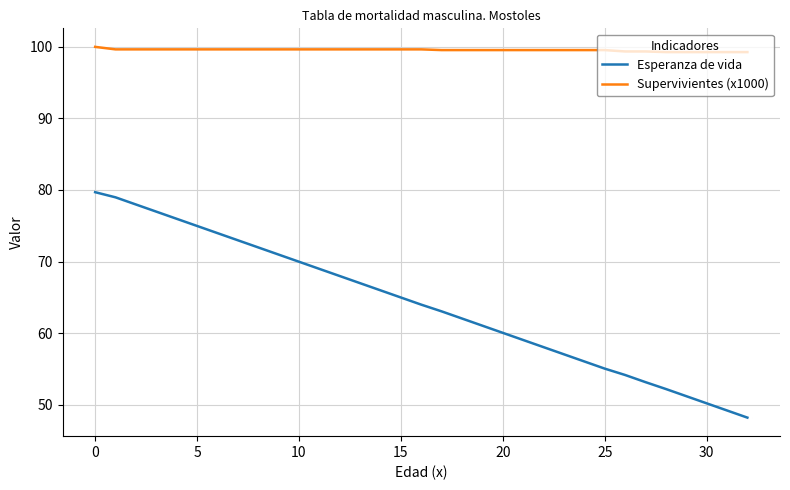

What is the maximum value for Supervivientes (x1000)?

100.0